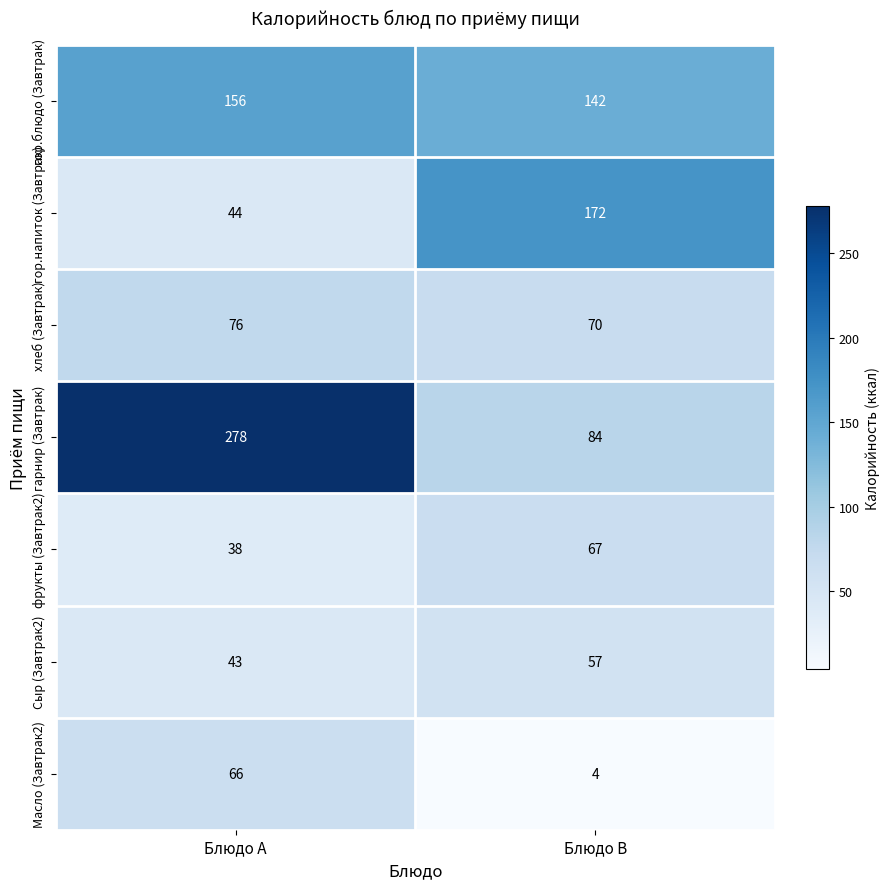

Count the number of data series in this chart.

7